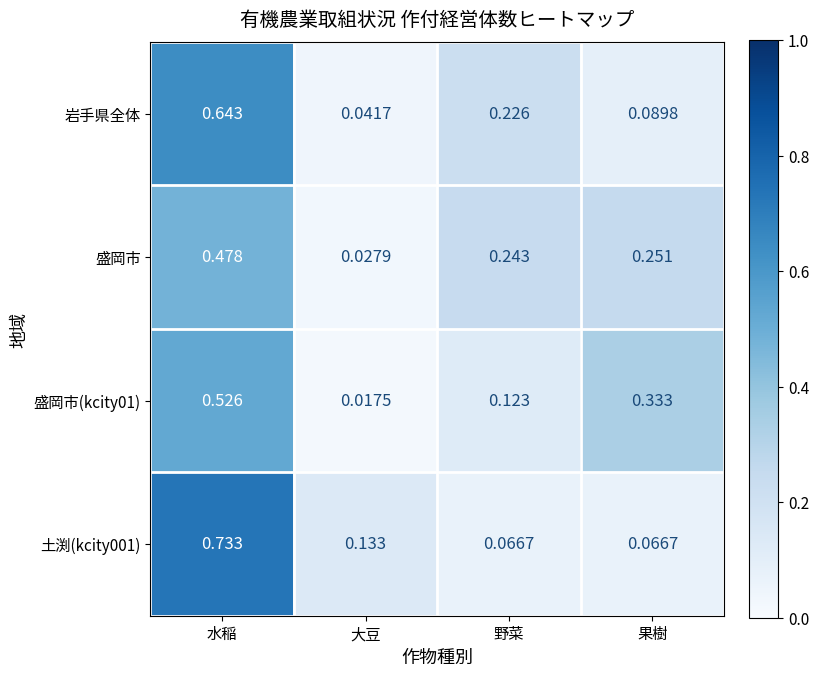

At which label is 盛岡市 closest to 0?

大豆